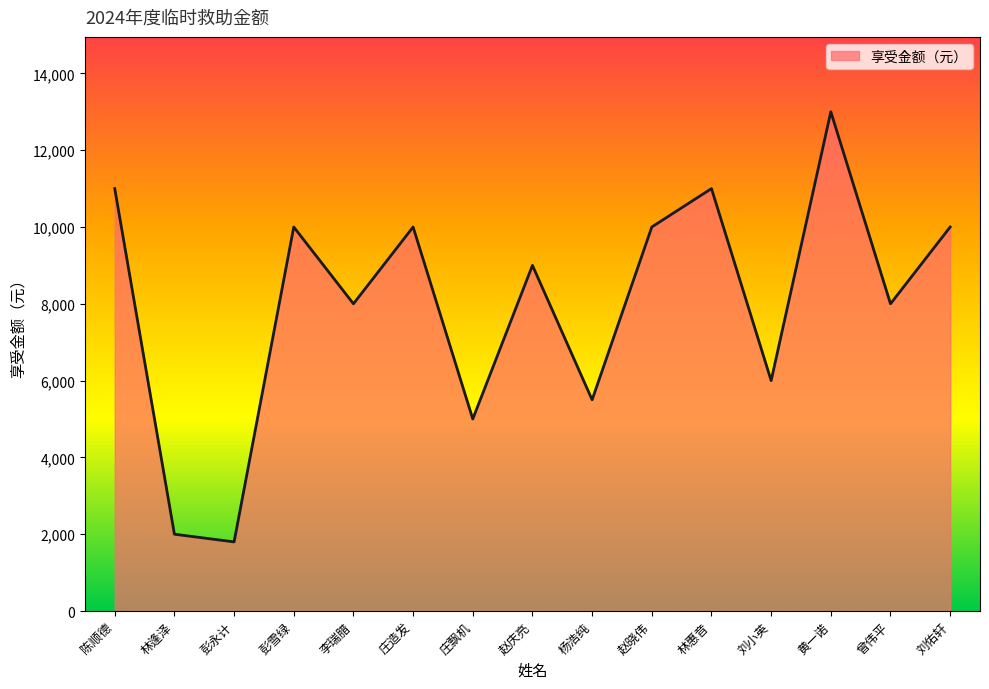

What is the difference between the maximum and minimum values?

11200